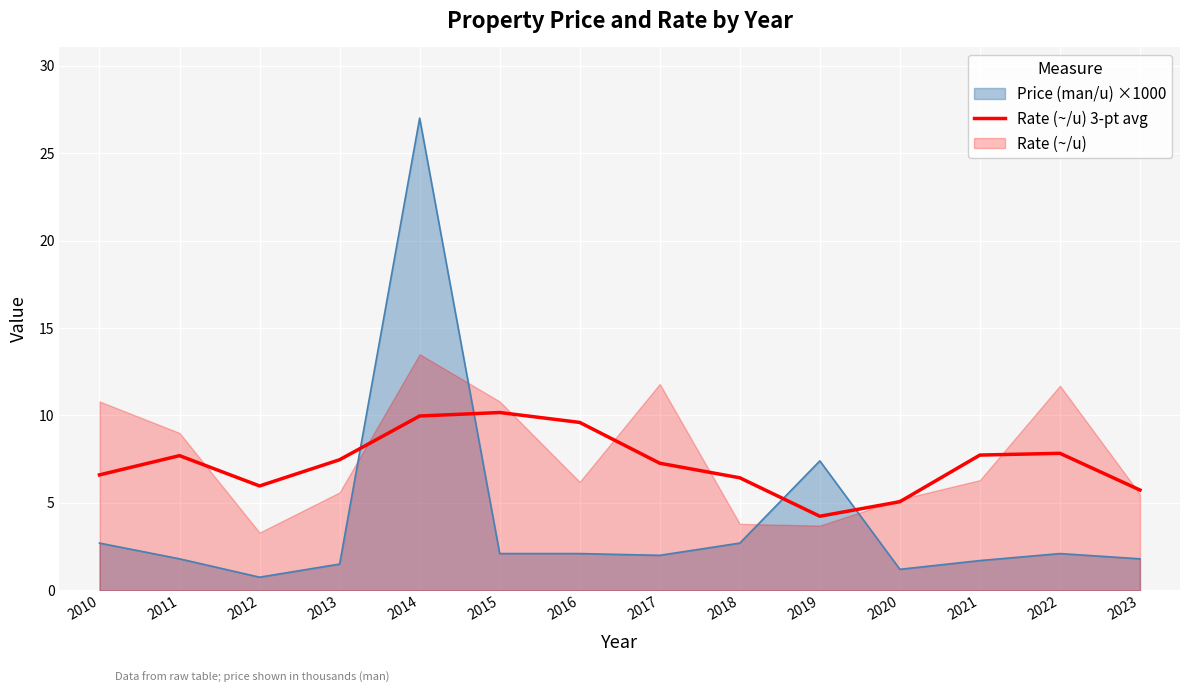

The value at 2016 is 9.6. True or false?

True